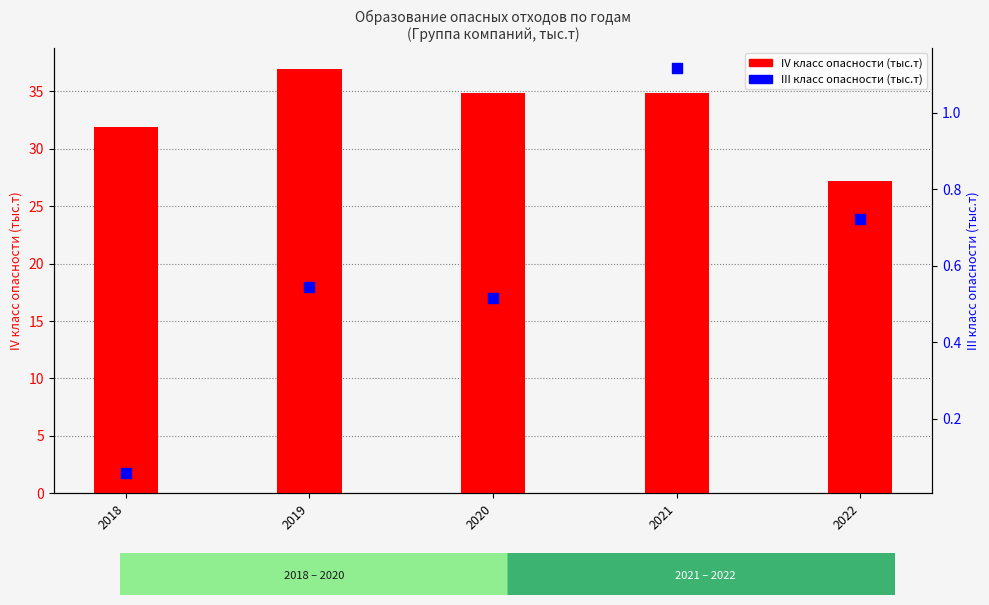

Is the value of IV класс опасности at 2019 greater than the value of III класс опасности at 2022?

Yes